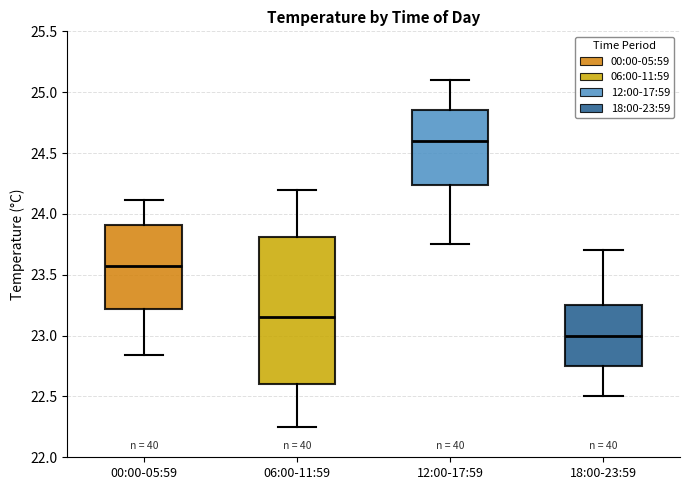

Which box is the tallest, from its lower edge to its upper edge?

06:00-11:59